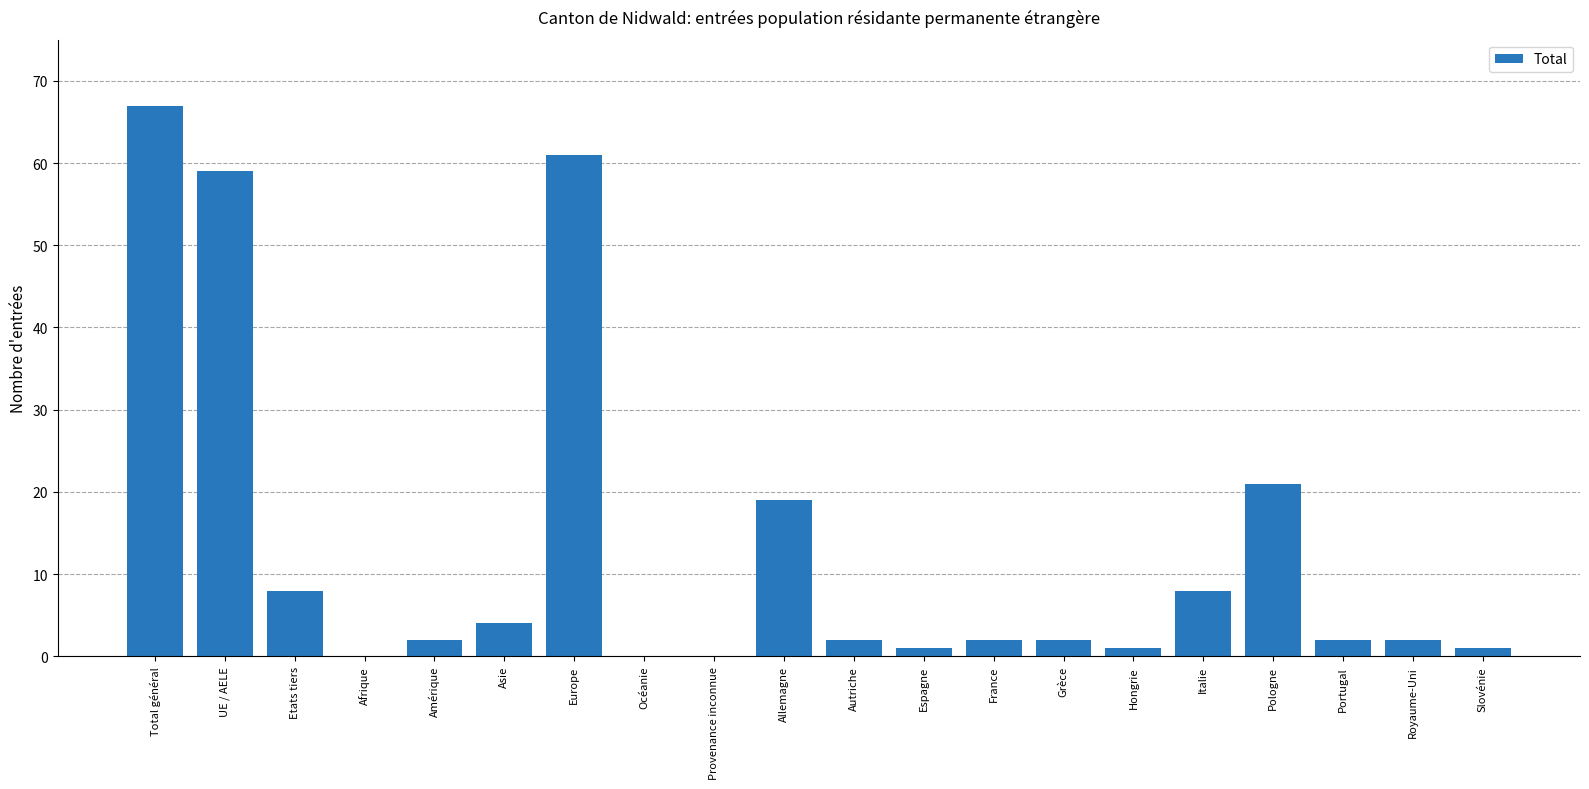

Are the bars horizontal?

No